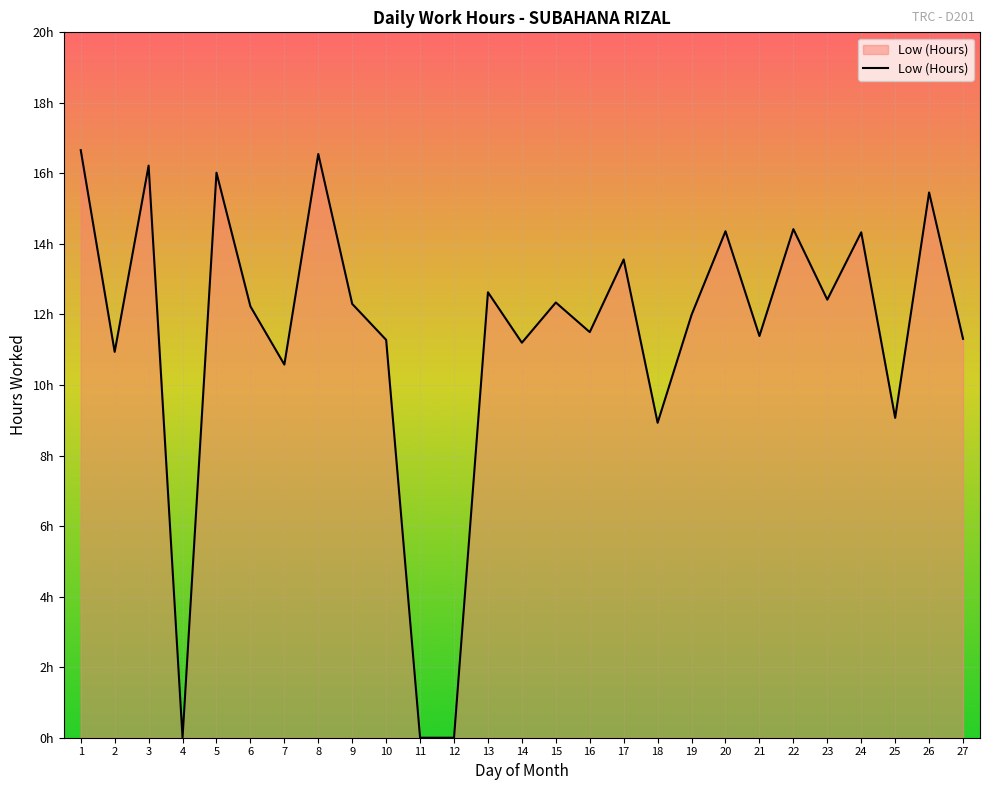

Does the chart display data point markers on the line(s)?

No